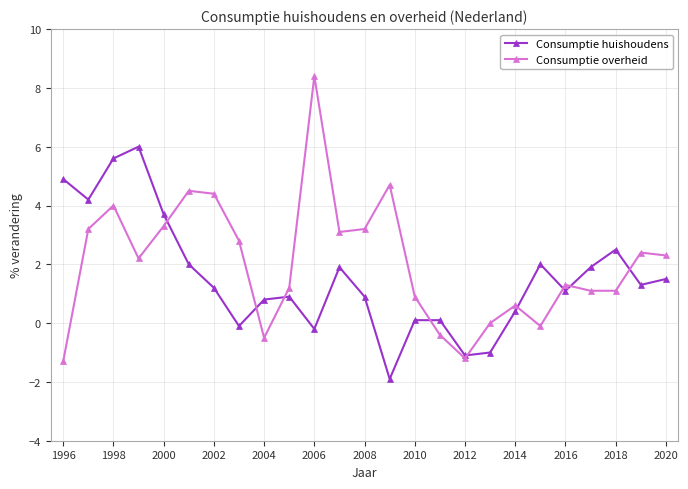

What is the greatest value displayed?

8.4